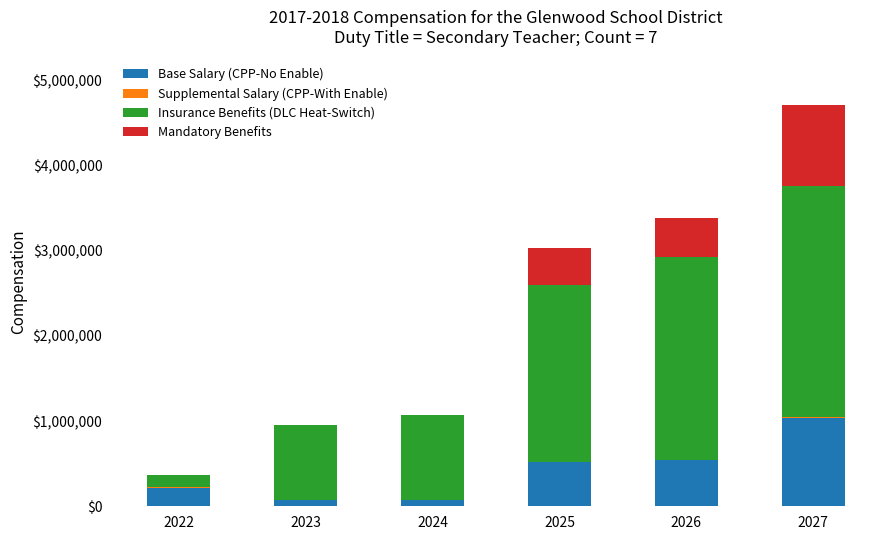

What is the sum of all Base Salary (CPP-No Enable) values?

2456369.0